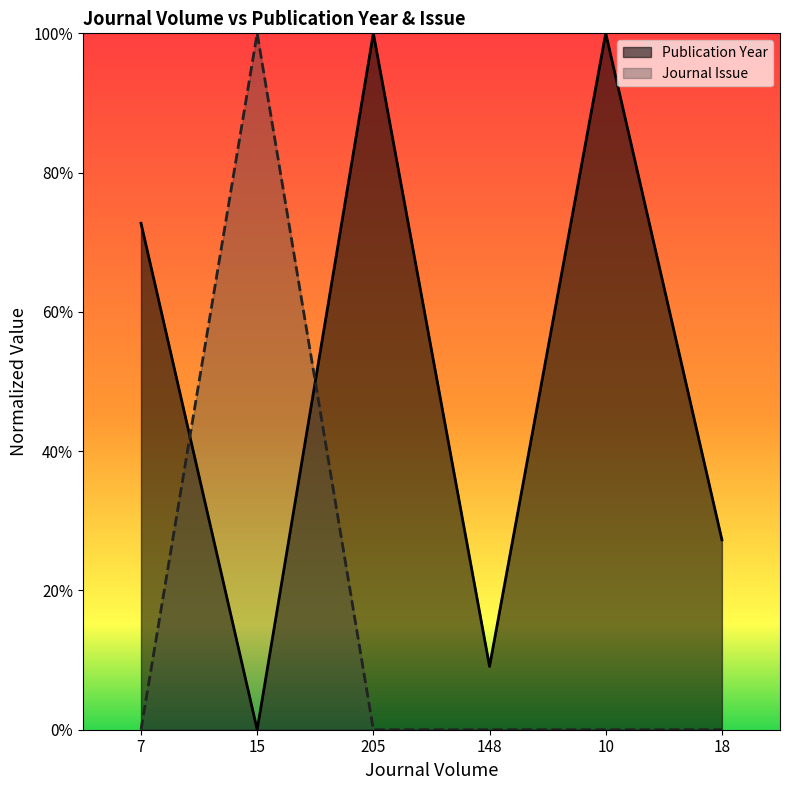

Which series has the widest spread of values?

Publication Year